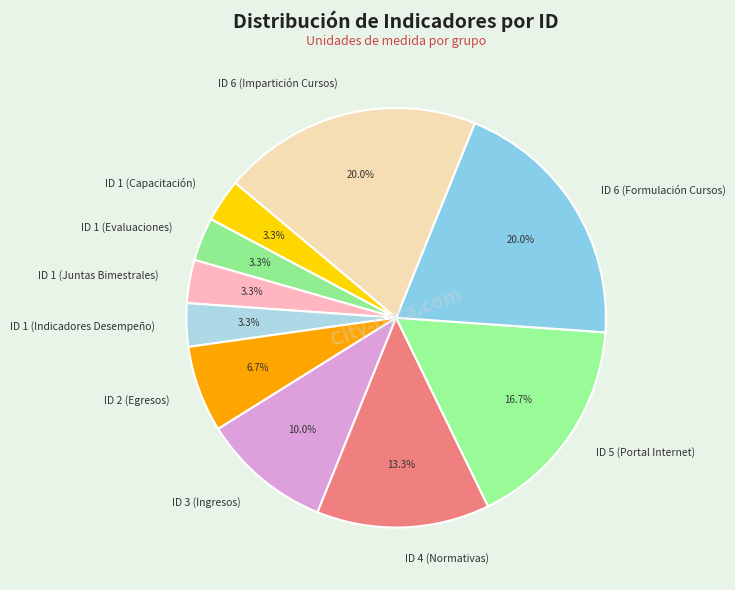

How many slices are in this pie chart?

10